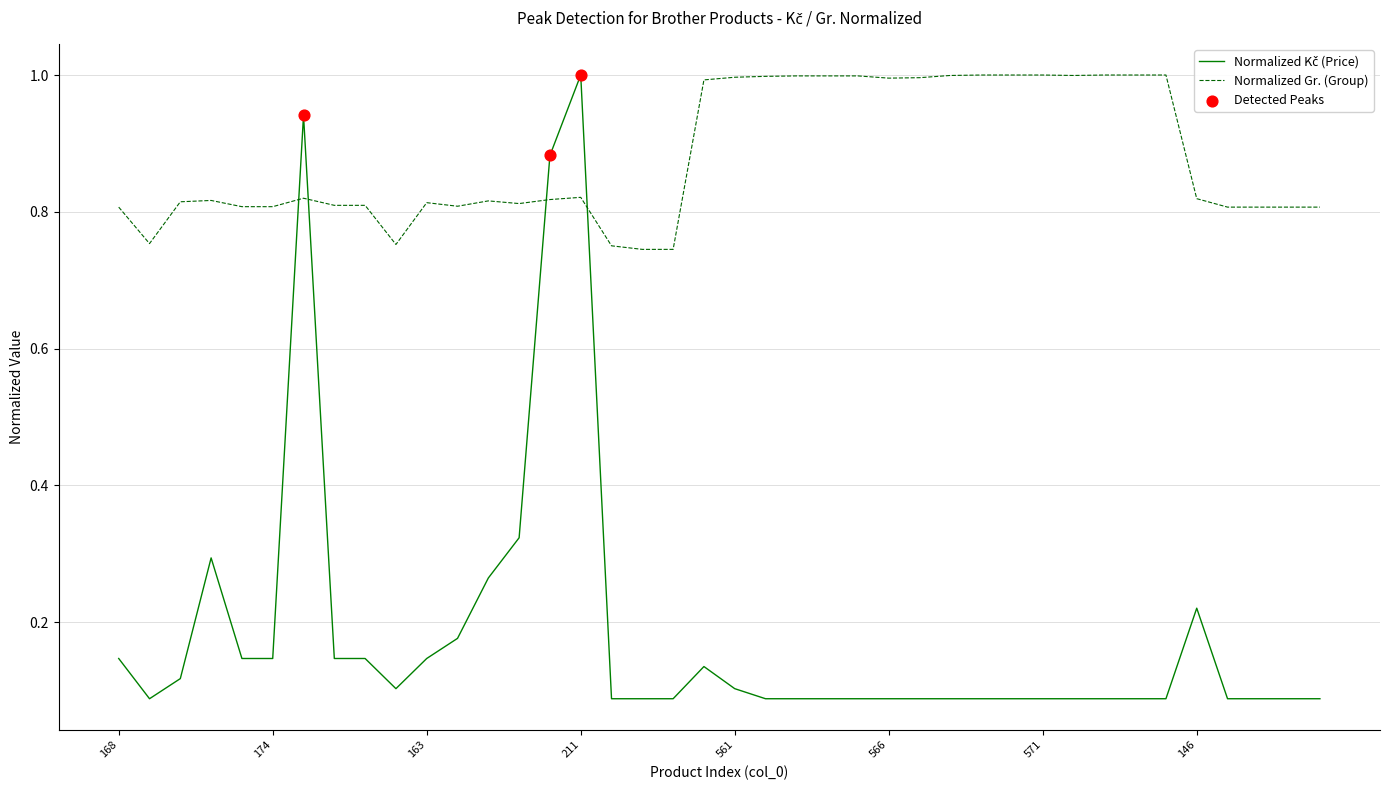

Which series has the largest total across all categories?

Normalized Gr. (Group)